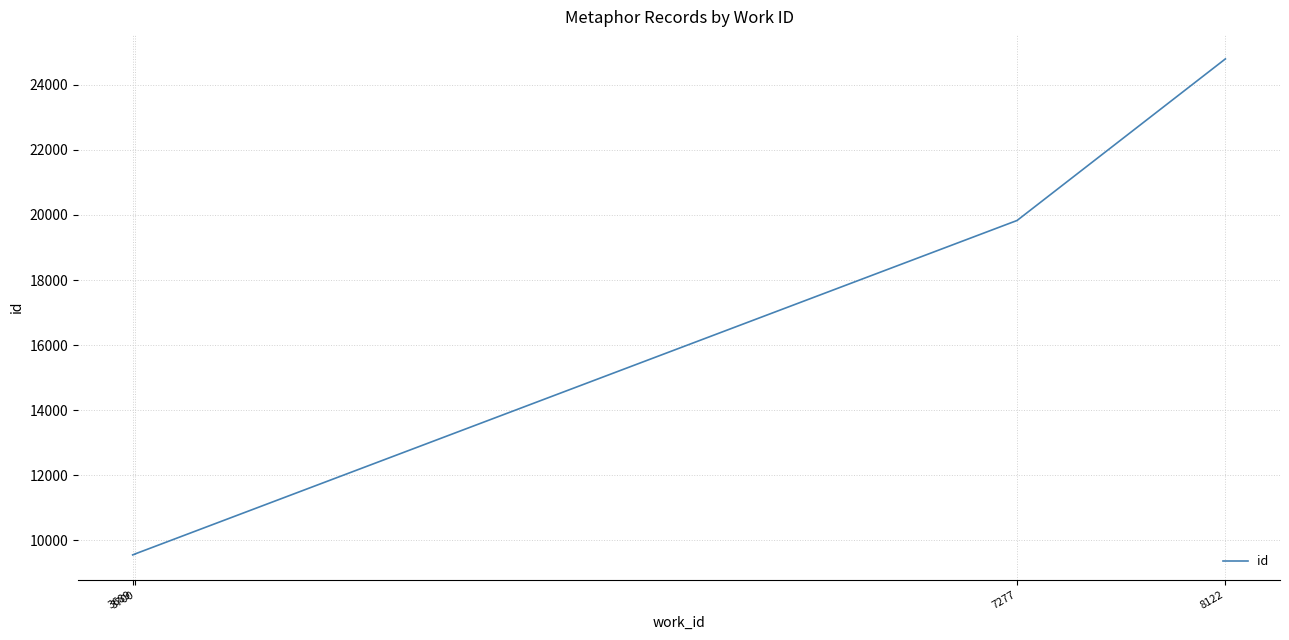

Reading left to right, what are all the values shown in this chart?

9554	9580	9581	9583	9584	9585	9586	9587	19831	24796